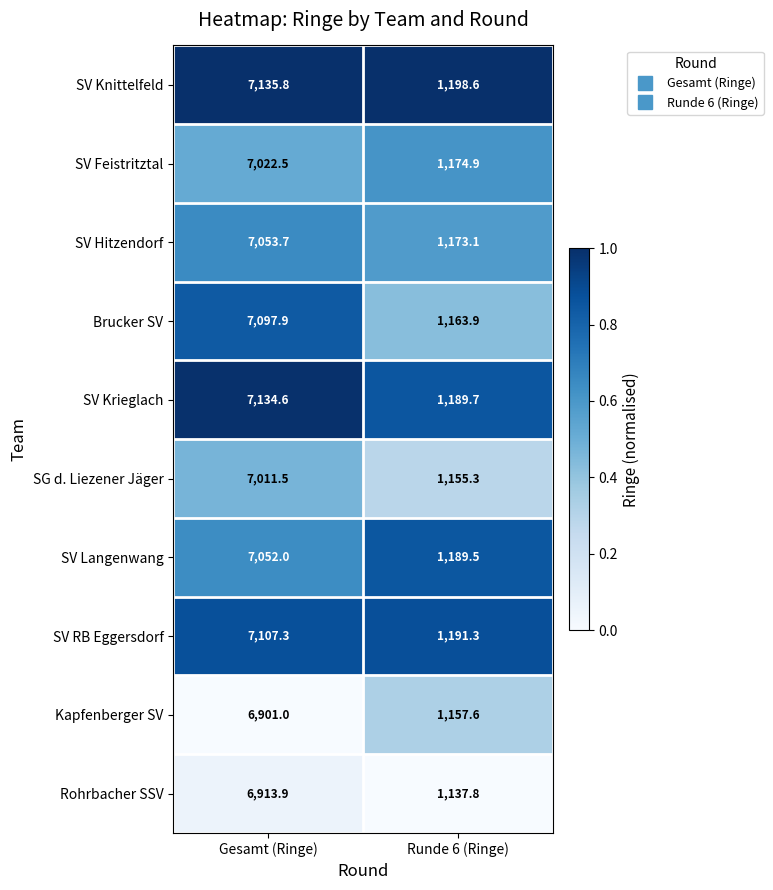

List the series in order of their peak value, lowest first.

Kapfenberger SV, Rohrbacher SSV, SG d. Liezener Jäger, SV Feistritztal, SV Langenwang, SV Hitzendorf, Brucker SV, SV RB Eggersdorf, SV Krieglach, SV Knittelfeld